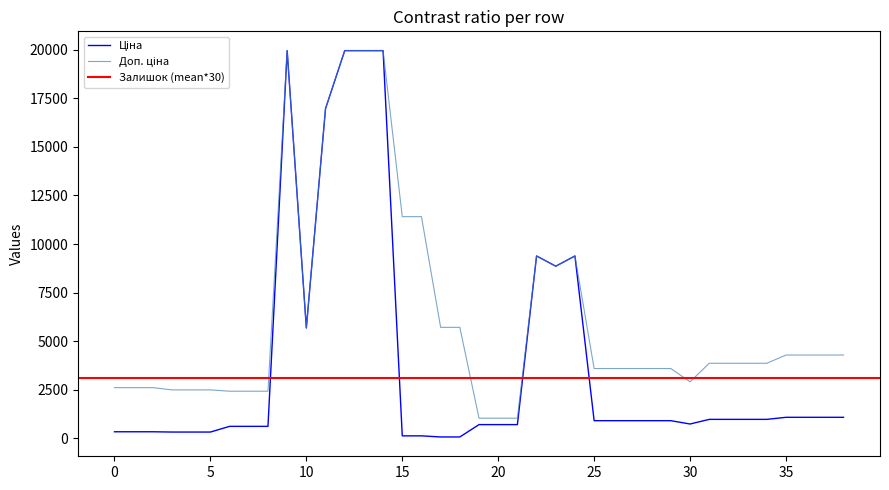

Rank the series by their maximum value, from highest to lowest.

Ціна, Доп. ціна